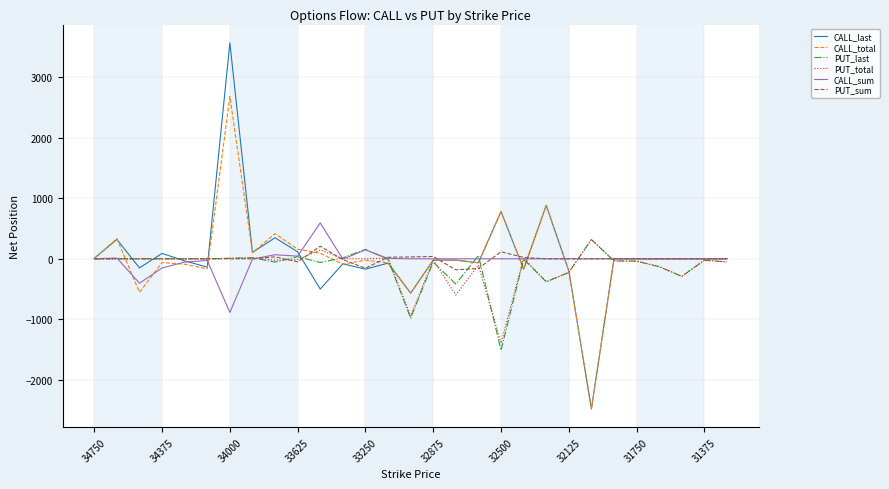

True or false: CALL_sum has more than 0 interior local peaks.

True